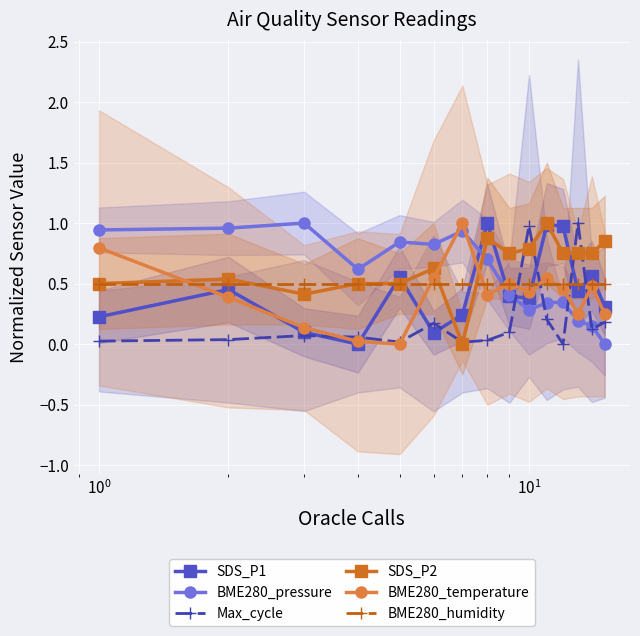

What are all the series names shown in the legend?

SDS_P1, BME280_pressure, Max_cycle, SDS_P2, BME280_temperature, BME280_humidity